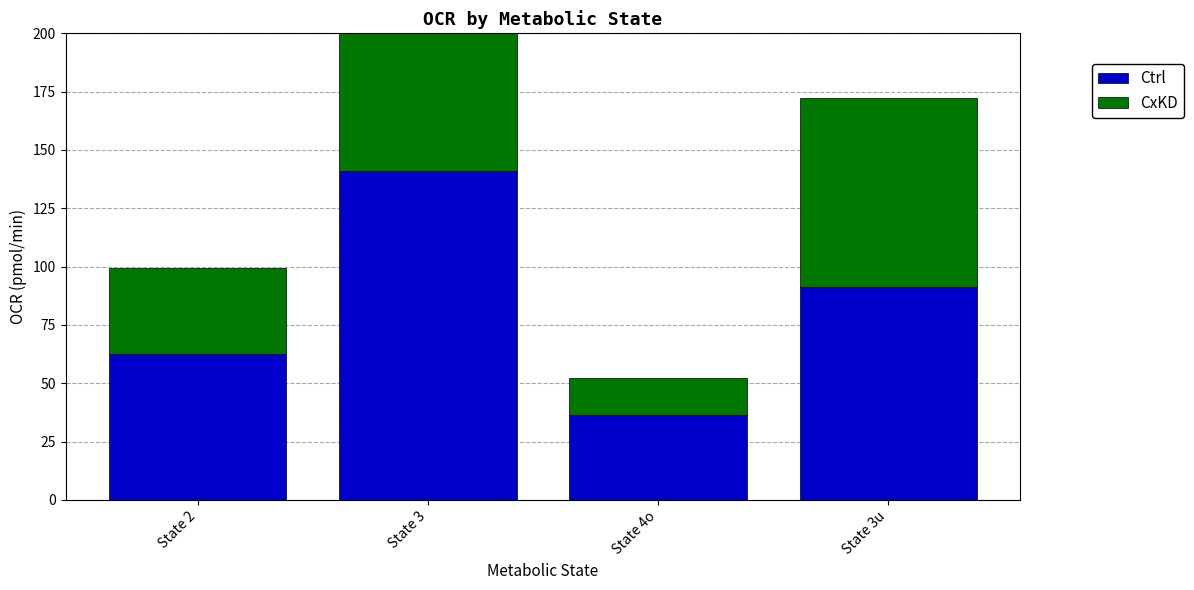

True or false: Ctrl has a value of 13.6 at State 4o.

False